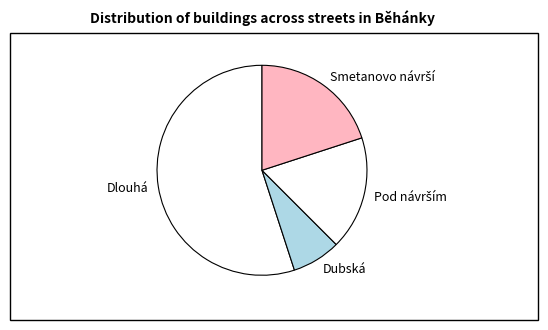

Which category has the smallest portion of the pie?

Dubská